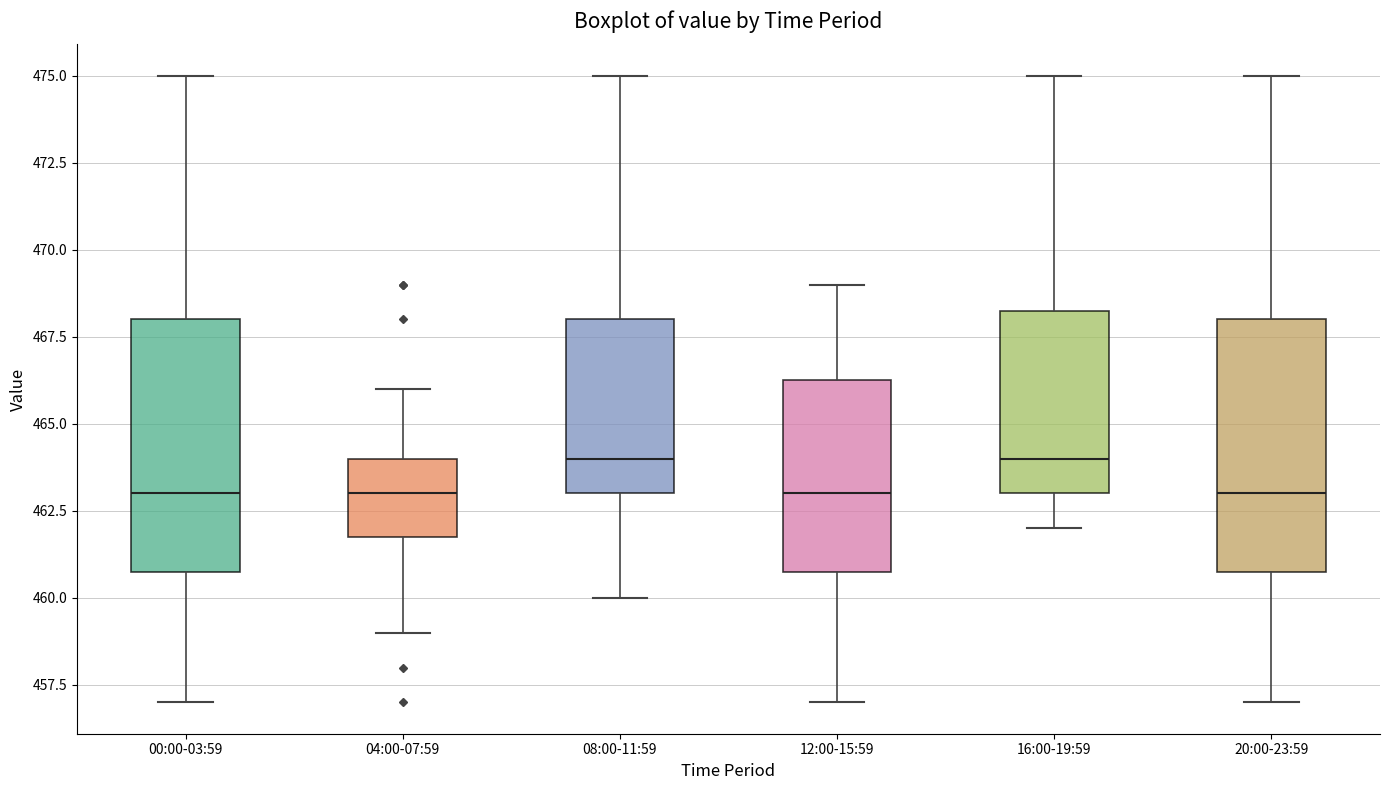

Reading left to right, transcribe this box plot: for each box, give where its median line is, the range the box spans, and where its two whiskers end, as read against the y-axis. The values are not printed on the chart, so give them approximately, as read against the axis.

00:00-03:59: median 463.0, box 461.0 to 468.0, whiskers 457.0 to 475.0
04:00-07:59: median 463.0, box 462.0 to 464.0, whiskers 459.0 to 466.0
08:00-11:59: median 464.0, box 463.0 to 468.0, whiskers 460.0 to 475.0
12:00-15:59: median 463.0, box 461.0 to 466.5, whiskers 457.0 to 469.0
16:00-19:59: median 464.0, box 463.0 to 468.5, whiskers 462.0 to 475.0
20:00-23:59: median 463.0, box 461.0 to 468.0, whiskers 457.0 to 475.0